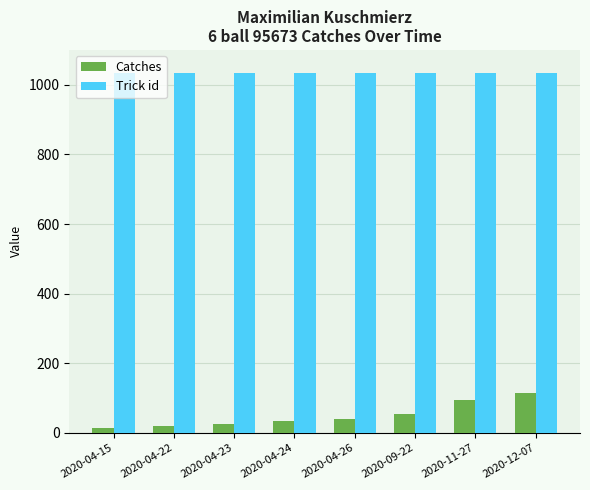

Are the bars grouped side by side (vs. stacked)?

Yes